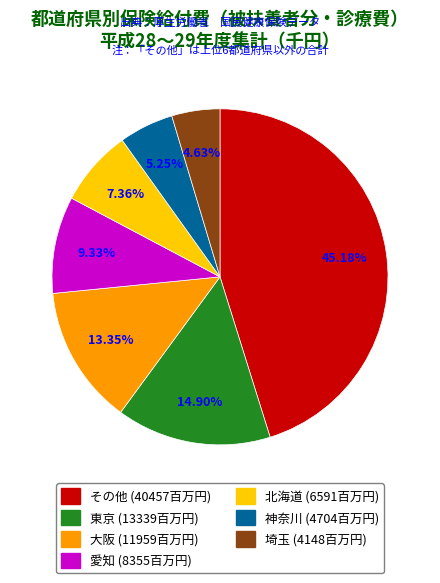

Is there any slice that represents more than half of the pie?

No